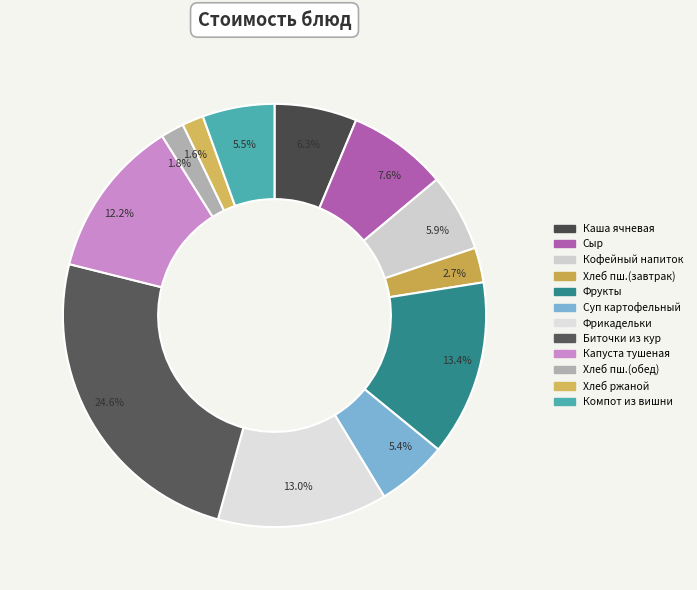

Is there any slice that represents more than half of the pie?

No